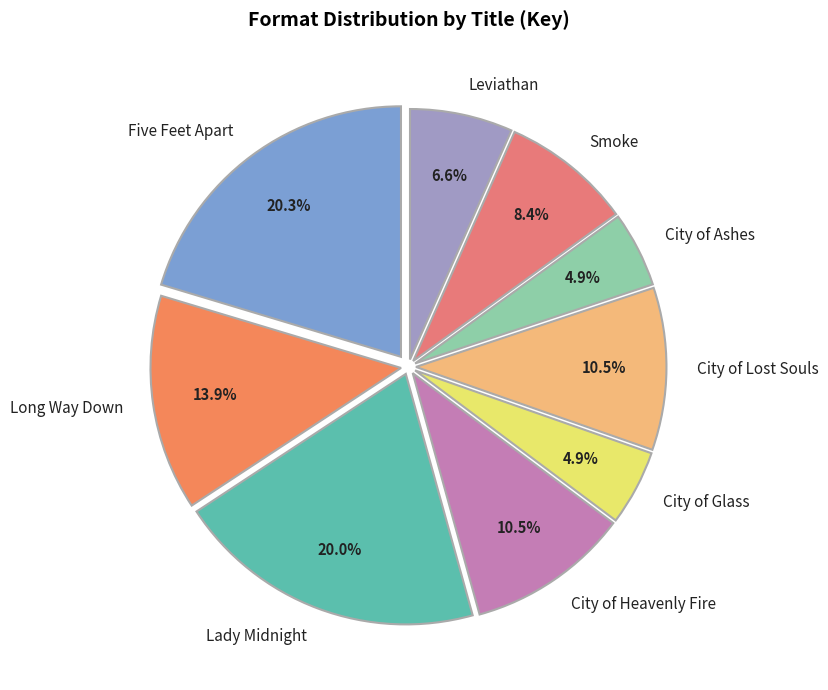

Count the number of slices in the pie.

9